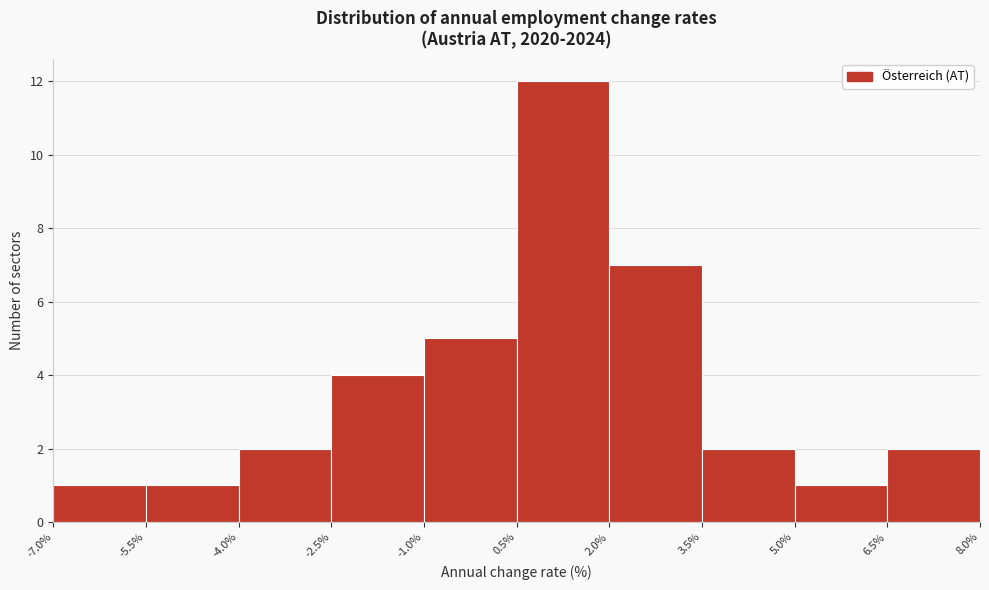

How tall is the bar that spans 3.5% to 5.0% on the x-axis? The values are not printed on the chart, so give them approximately, as read against the axis.

2